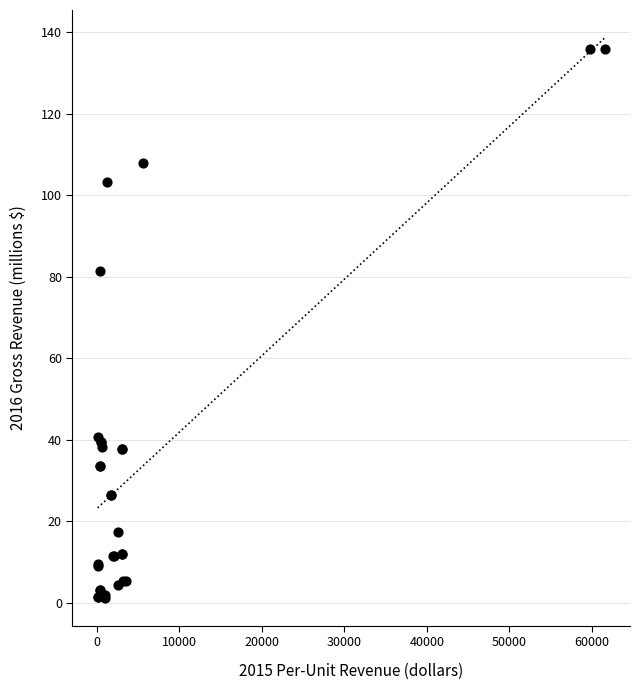

What Y value in the scatter plot is closest to 68?

81.5